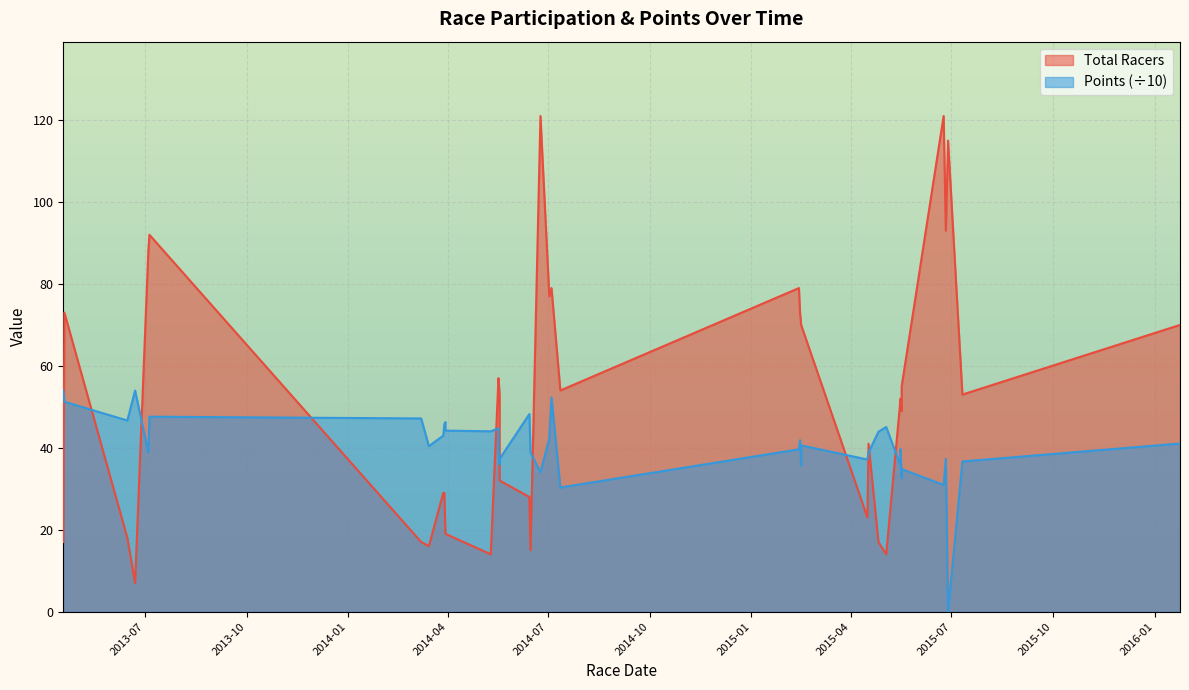

Is it true that Total Racers equals 80.9 at 15?

False